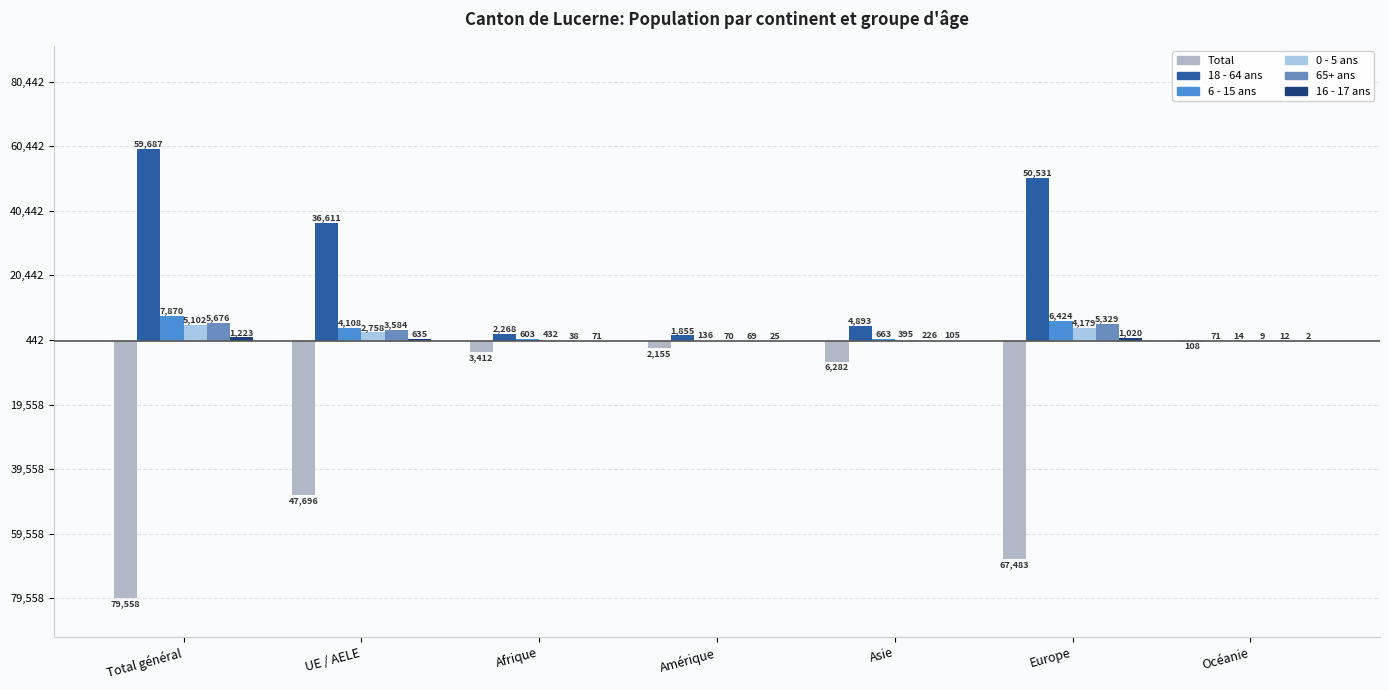

Is it true that 0 - 5 ans equals 6575 at Europe?

False